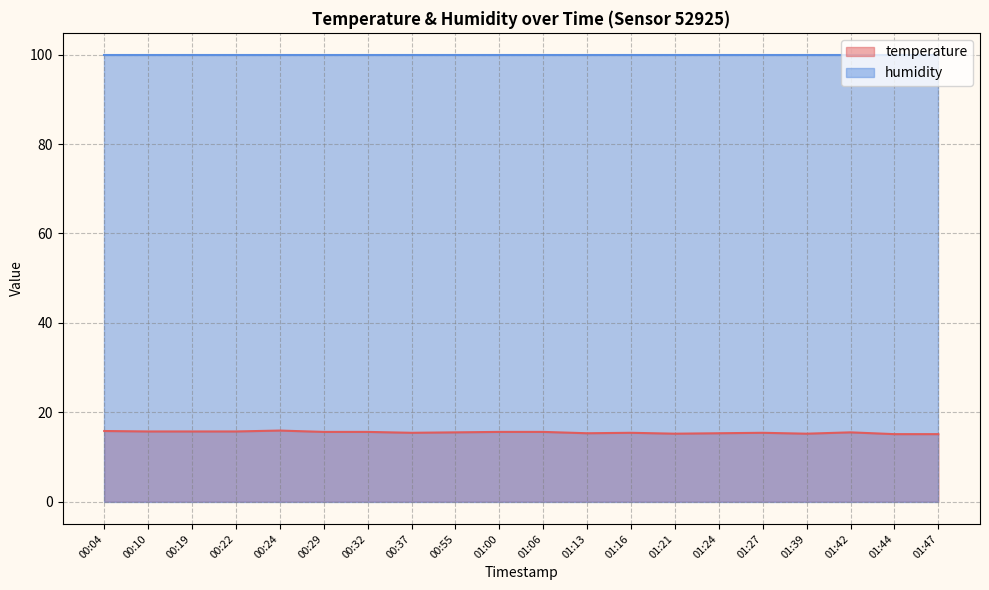

Count the values in the range 15 to 16.

20